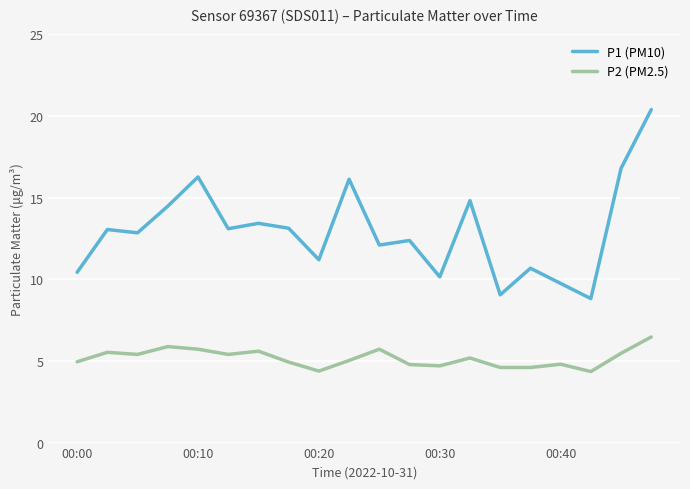

Which series has the largest range (max minus min)?

P1 (PM10)